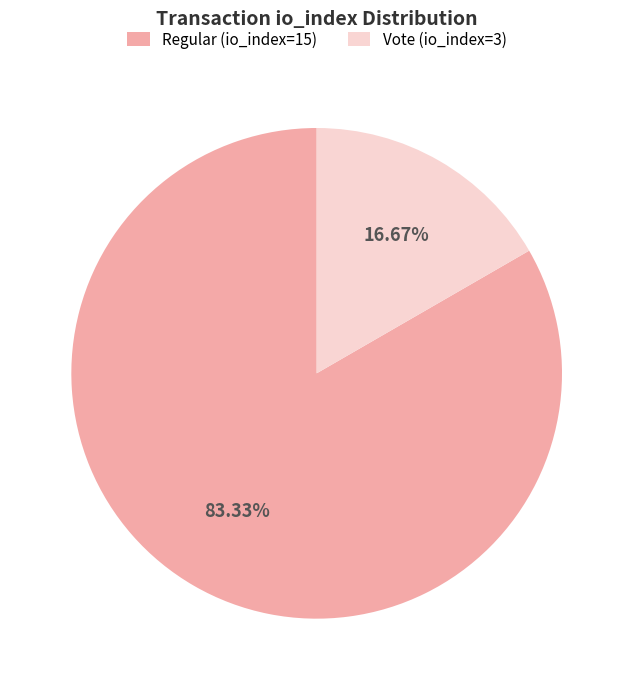

What percentage is the Vote (io_index=3) slice, to the nearest percent?

17%